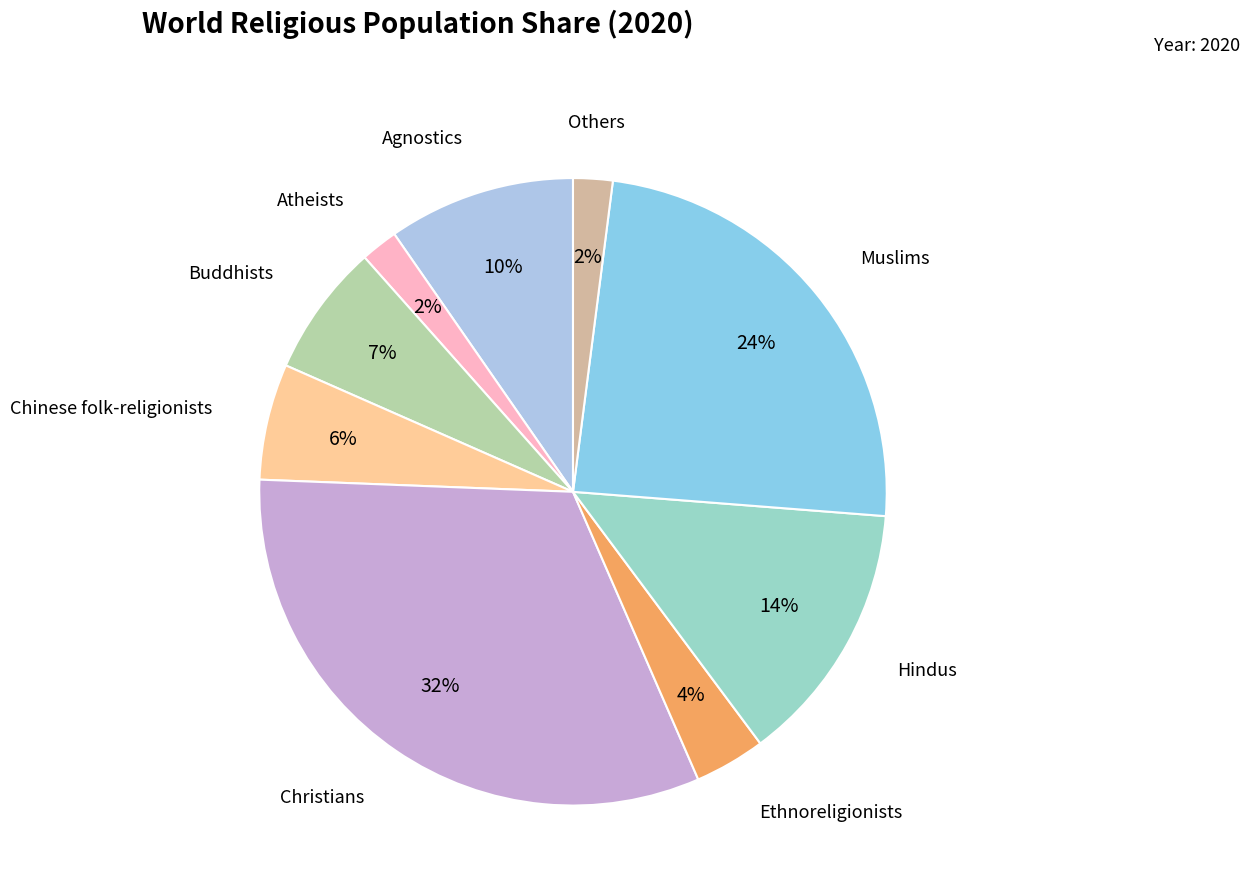

What percentage is the Muslims slice, to the nearest percent?

24%